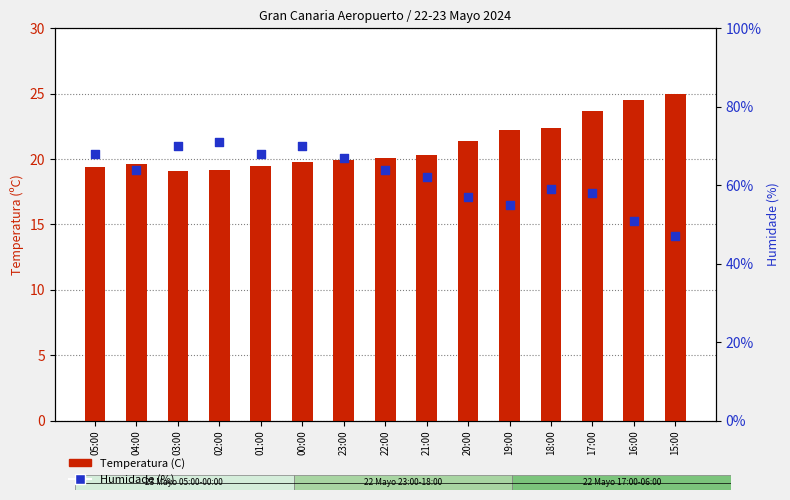

Which series reaches the maximum Y coordinate?

Humidade (%)